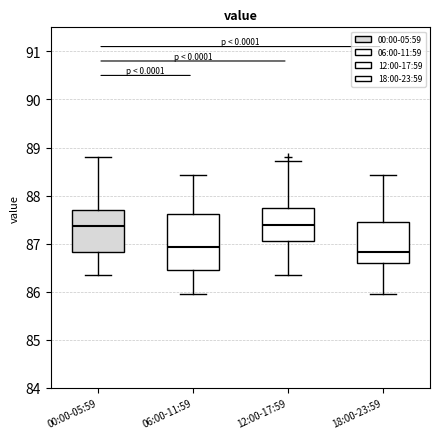

Where does the upper whisker of the box for 00:00-05:59 end on the y-axis? The values are not printed on the chart, so give them approximately, as read against the axis.

88.8